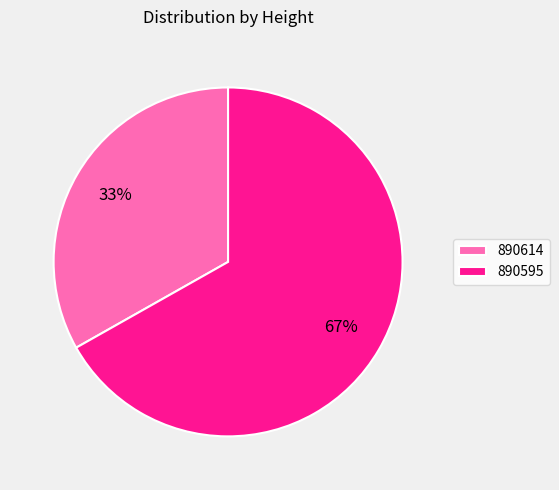

Which category has the smallest portion of the pie?

890614